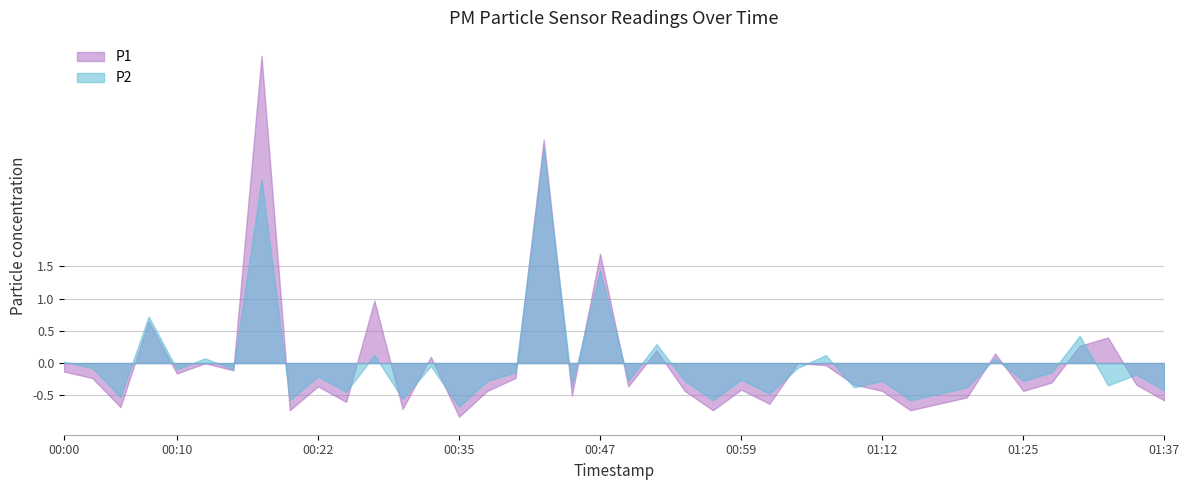

List the series in order of their peak value, highest first.

P1, P2